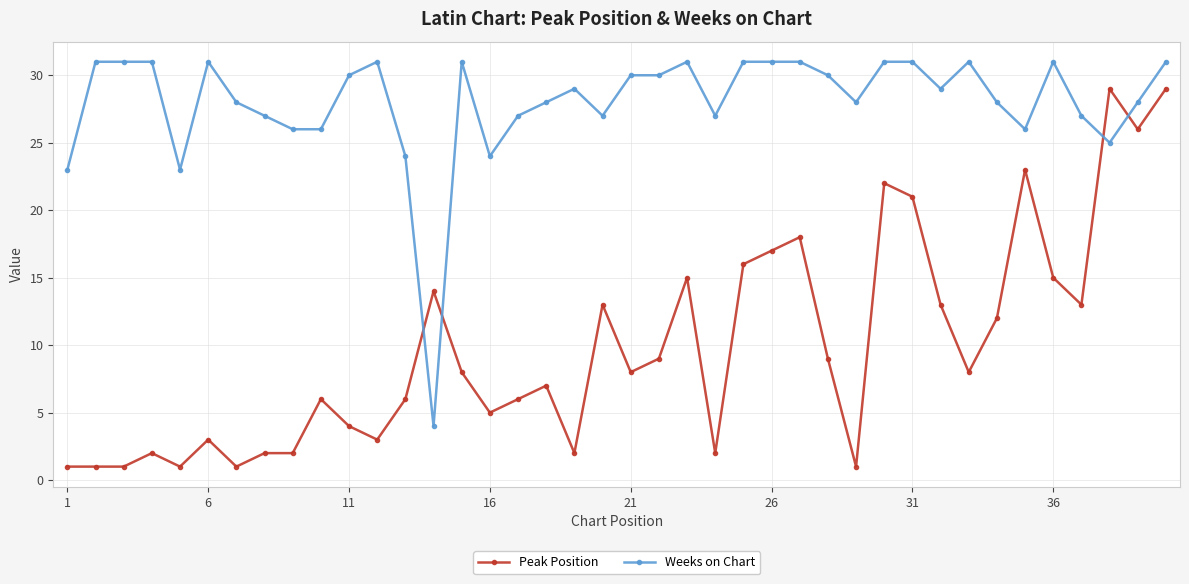

What is the average value of the Peak Position series?

10